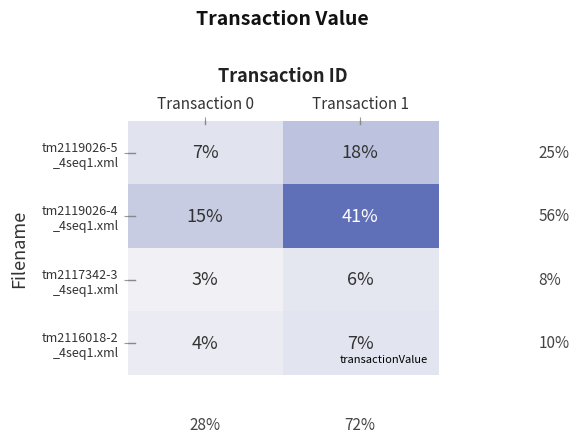

At which category does the chart reach its peak across all series?

Transaction 1